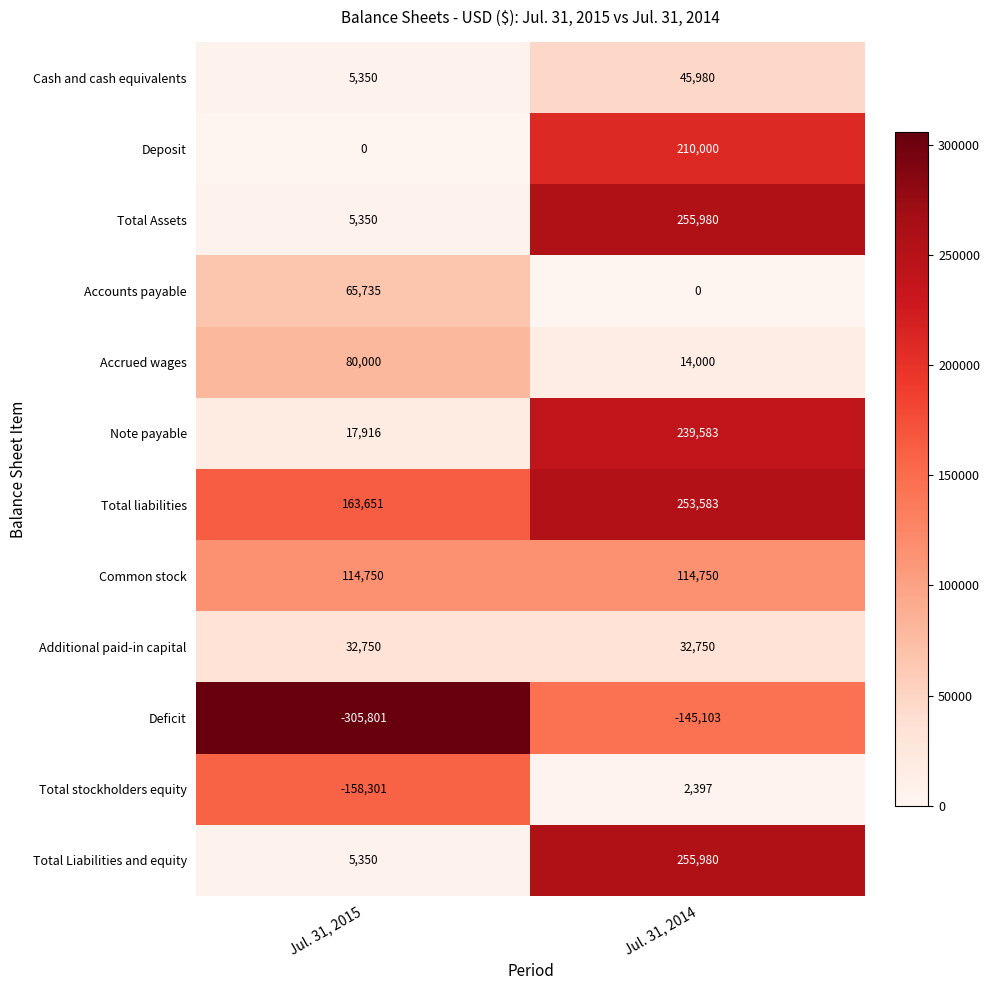

Rank the categories by Accounts payable value from highest to lowest.

Jul. 31, 2015, Jul. 31, 2014